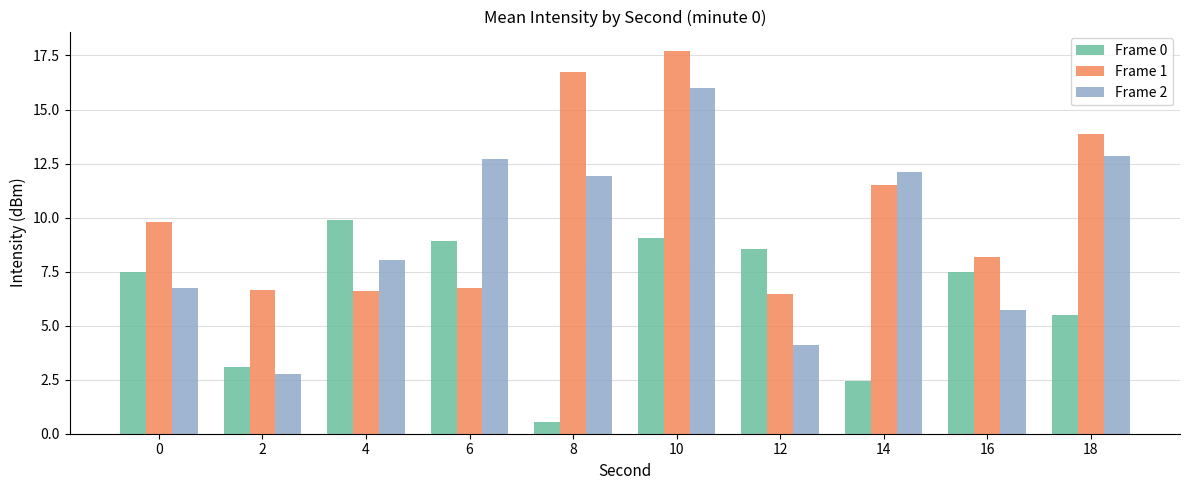

List the series in order of their overall mean, highest first.

Frame 1, Frame 2, Frame 0